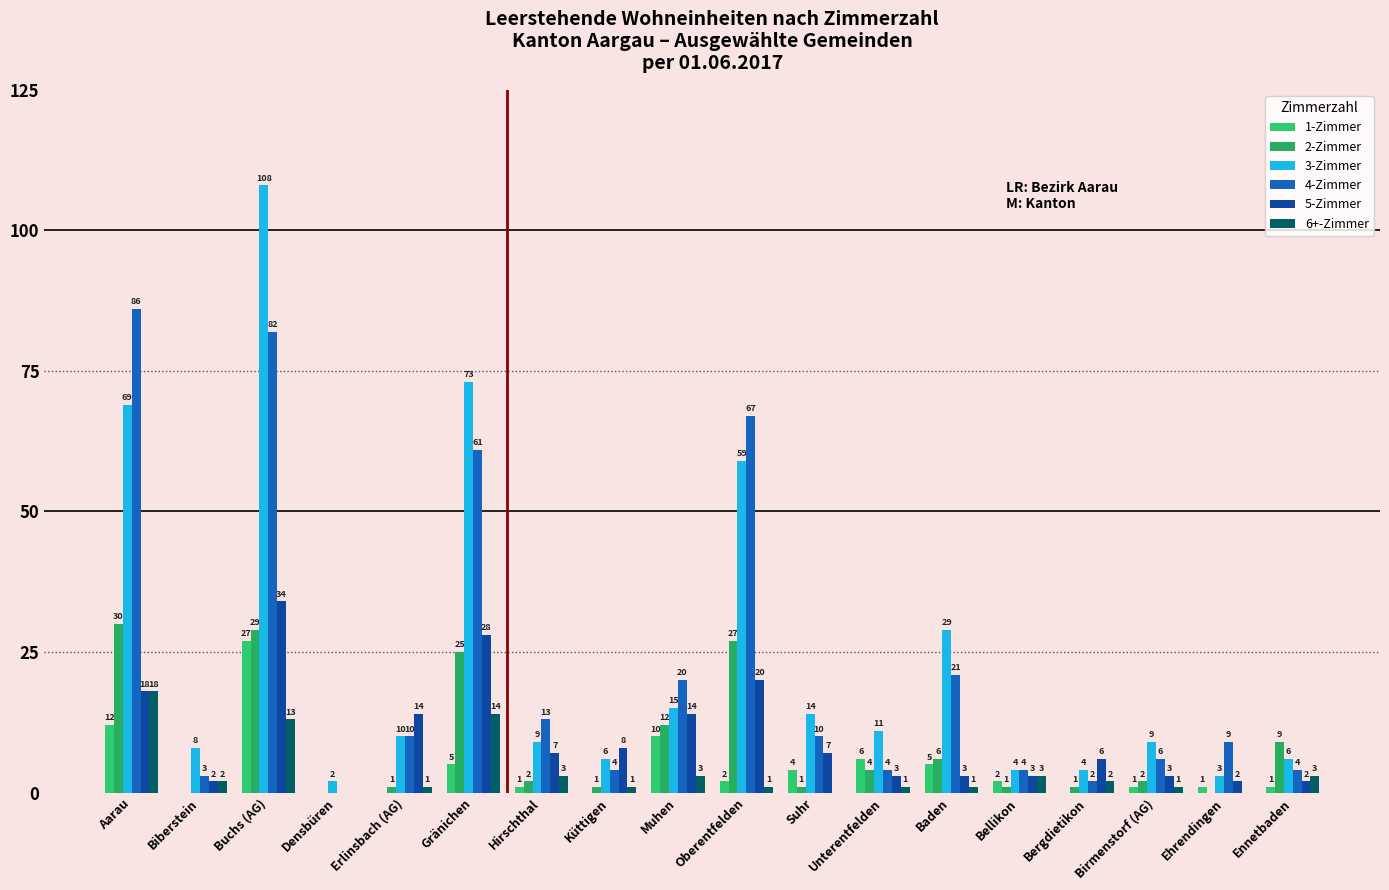

Which category has the lowest value across all series?

Biberstein